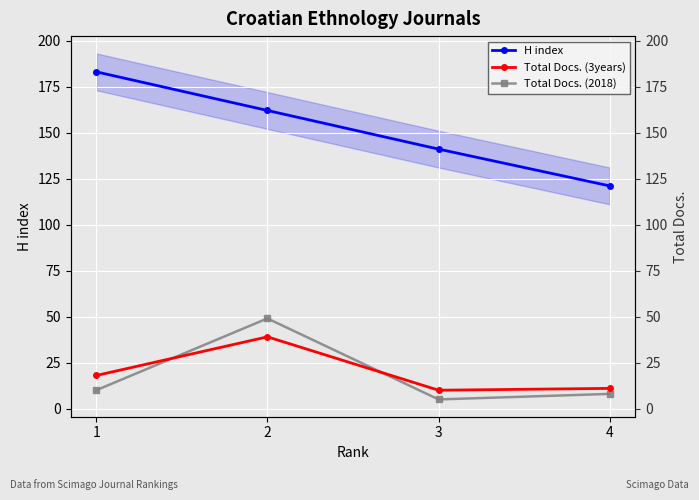

Between which two adjacent categories do Total Docs. (2018) and Total Docs. (3years) first intersect?

1 and 2